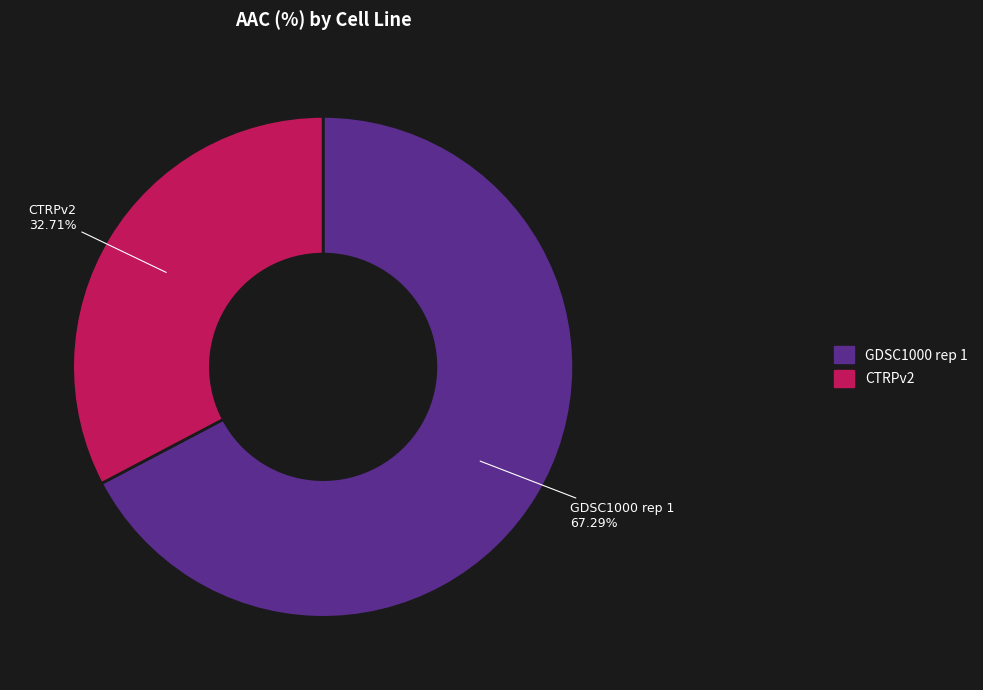

Which has a higher value, CTRPv2 or GDSC1000 rep 1?

GDSC1000 rep 1